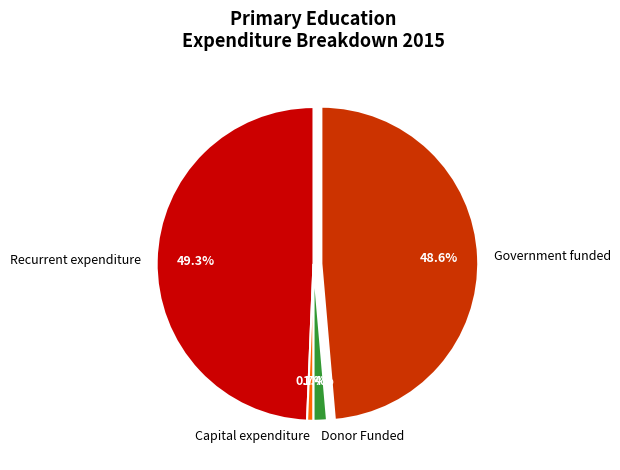

Count the number of slices in the pie.

4